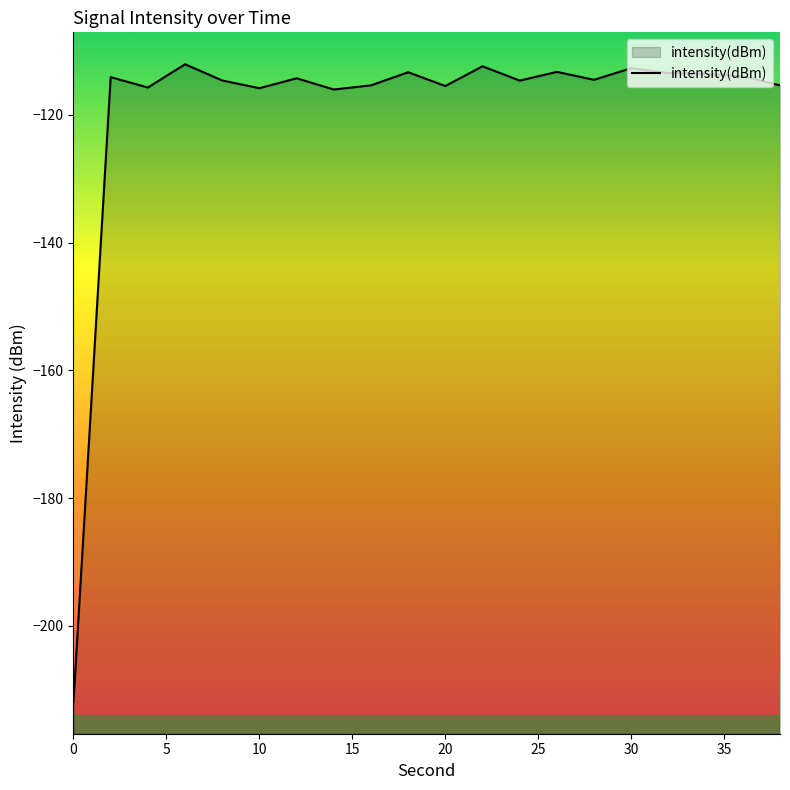

How many categories are shown in the chart?

20